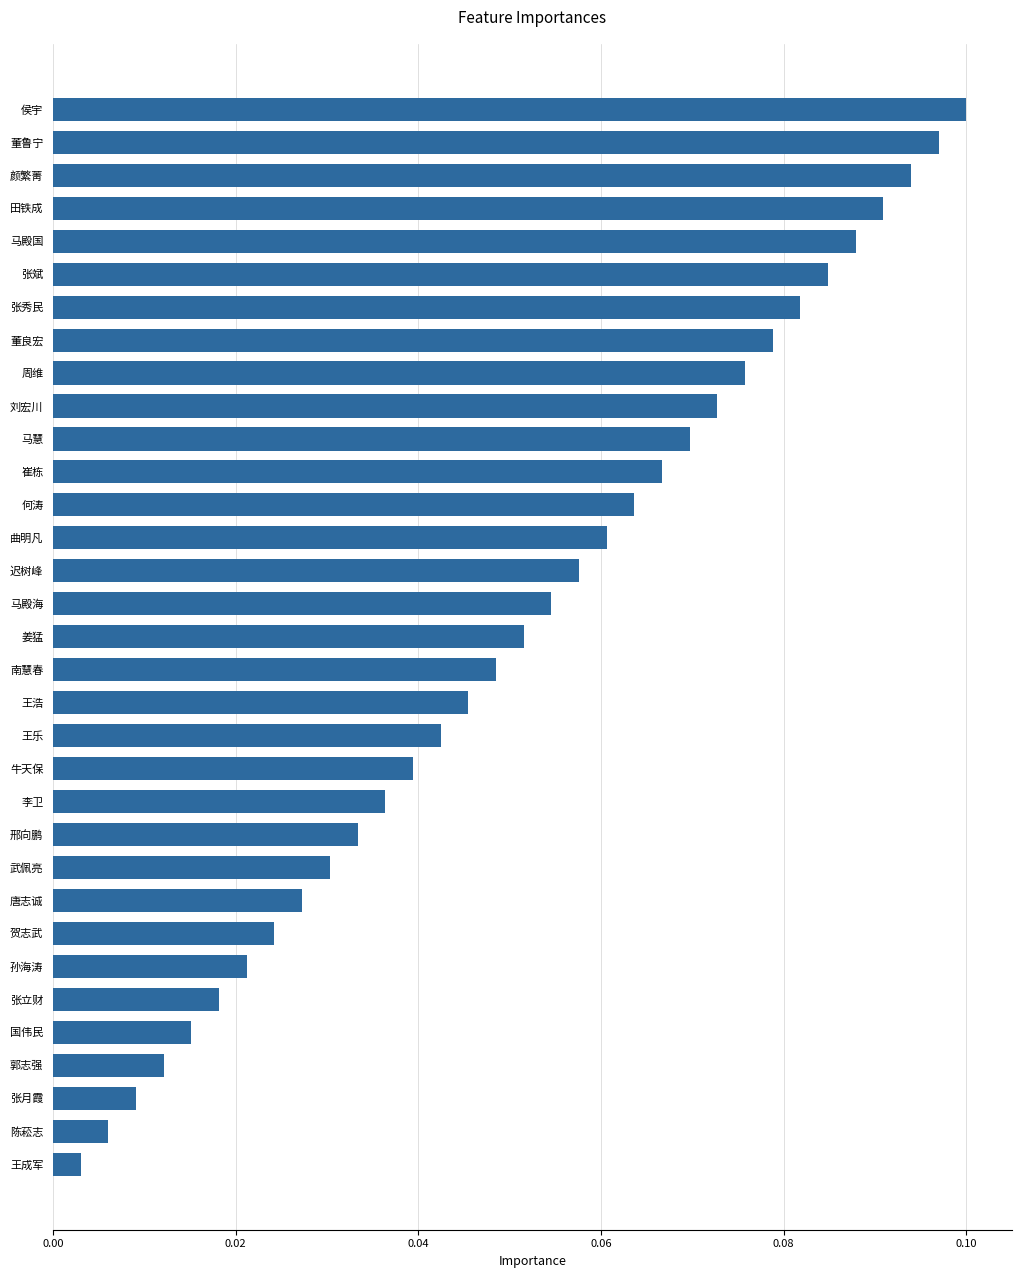

What is the label of the 26th bar from the top?

贺志武